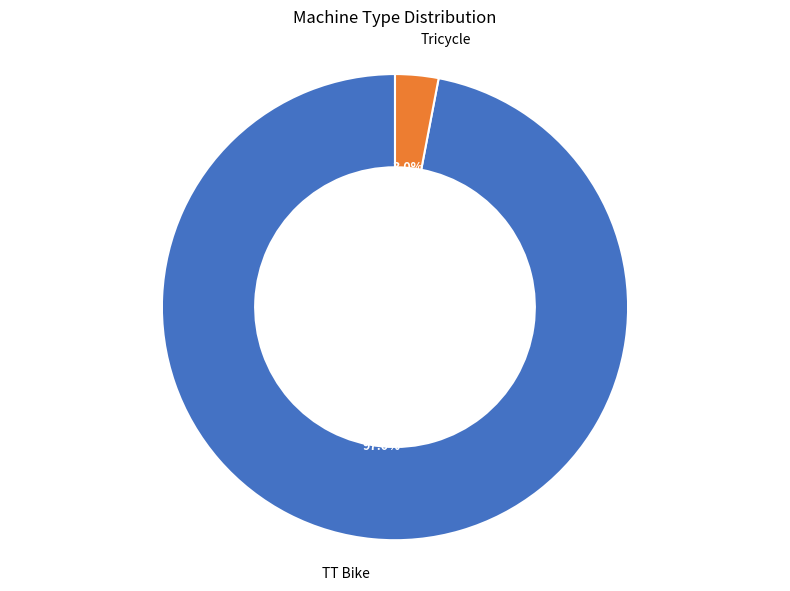

Is there any slice that represents more than half of the pie?

Yes